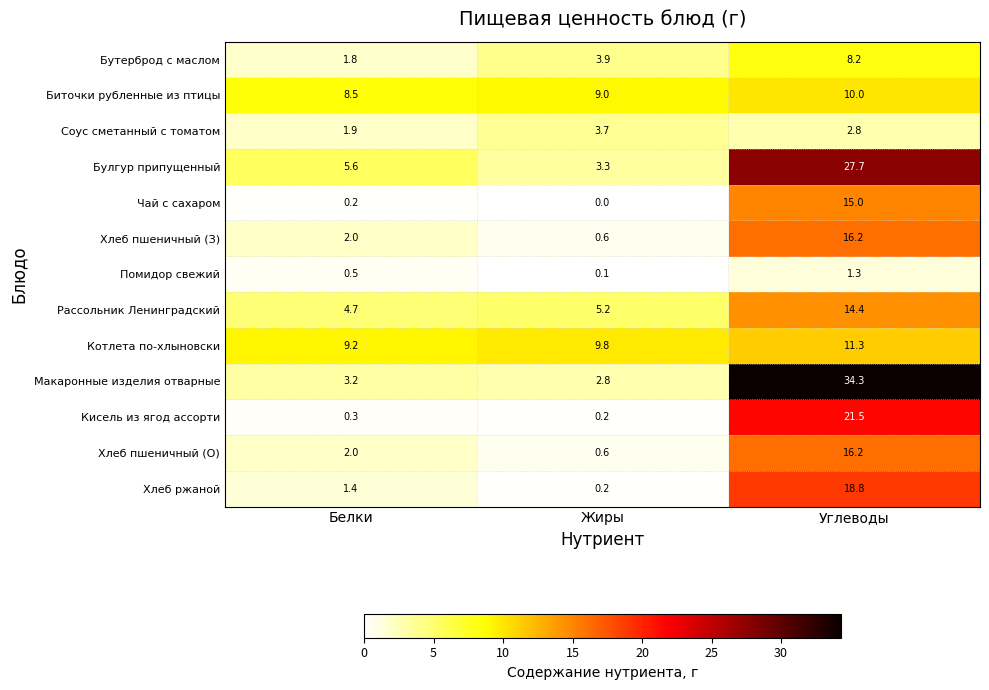

True or false: Помидор свежий has a value of 0.7 at Углеводы.

False